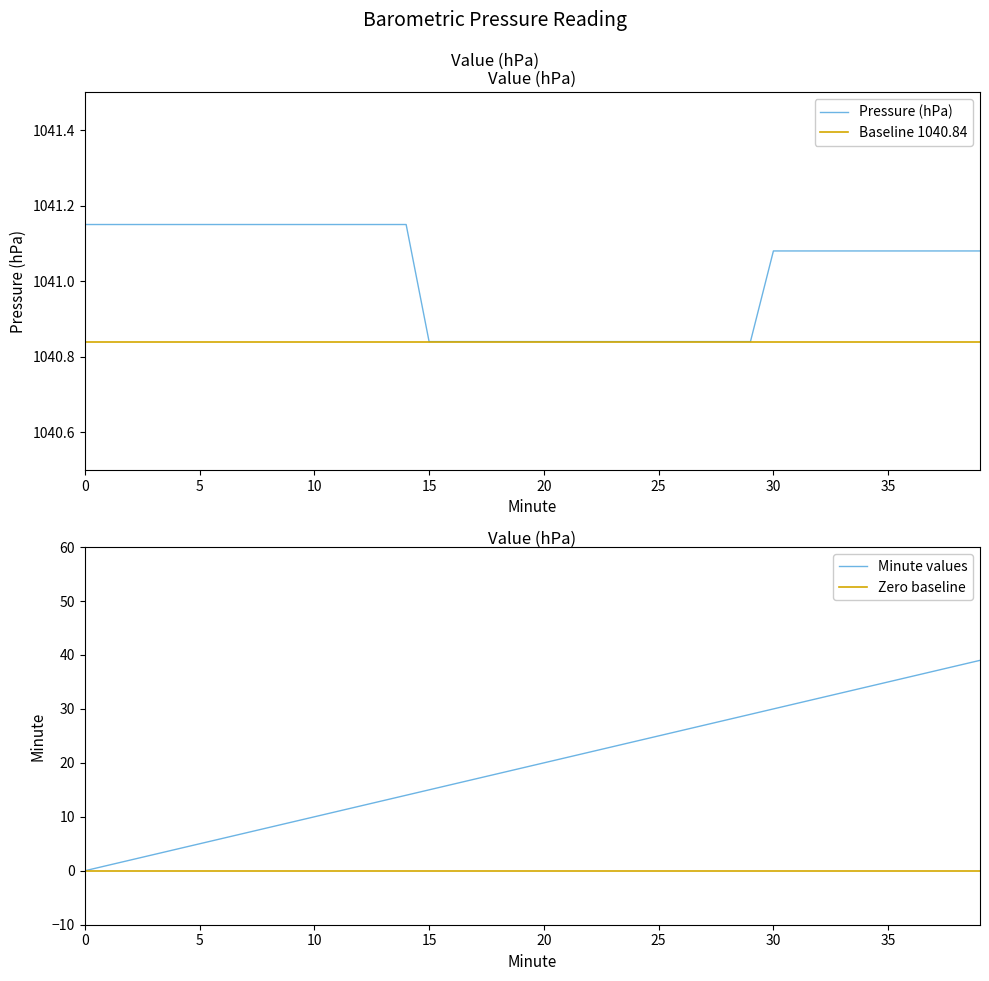

True or false: Zero baseline has a value of 0 at 5.

True